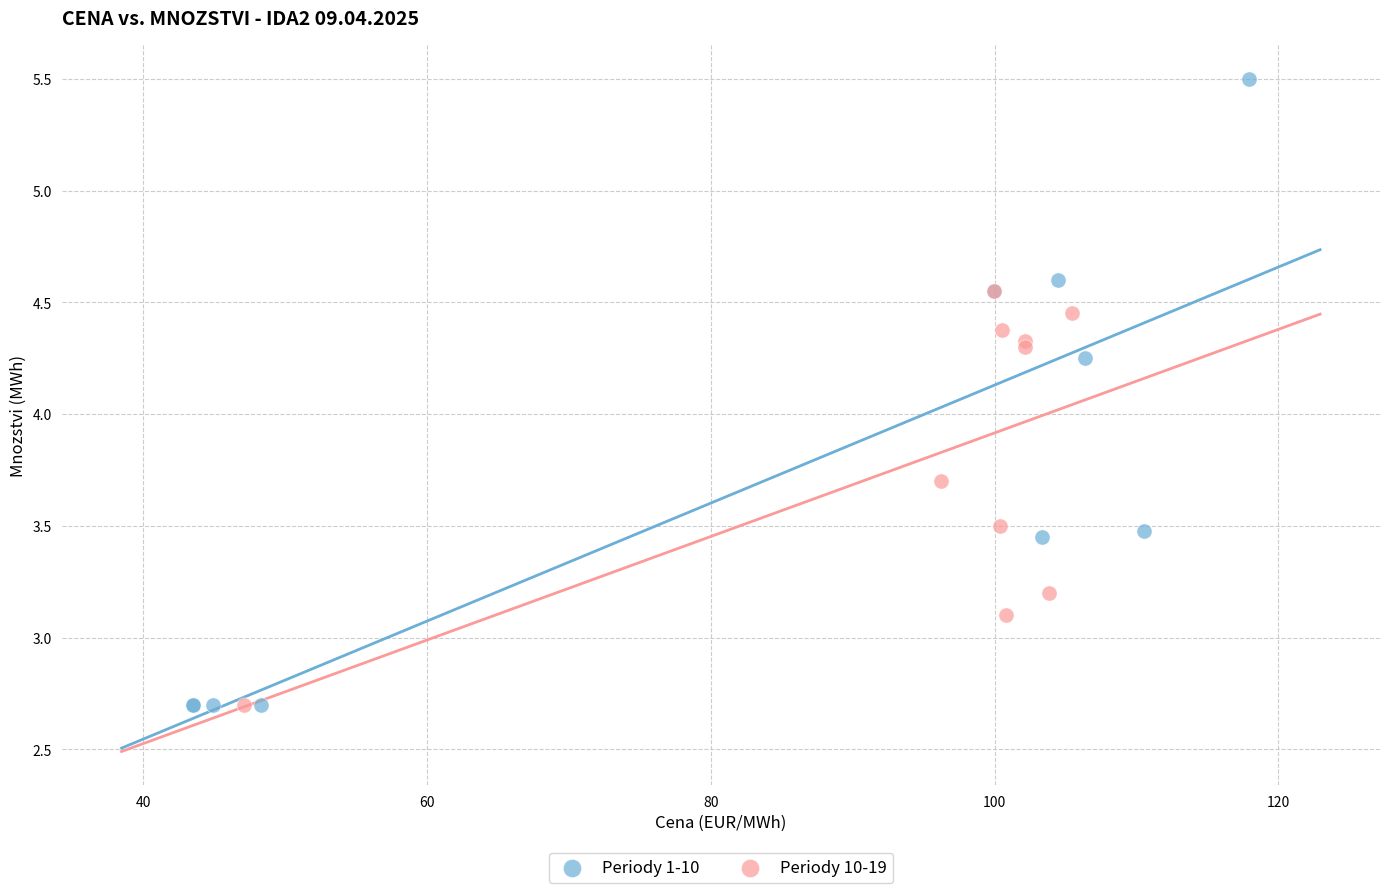

Which series contains the highest Y value?

Periody 1-10